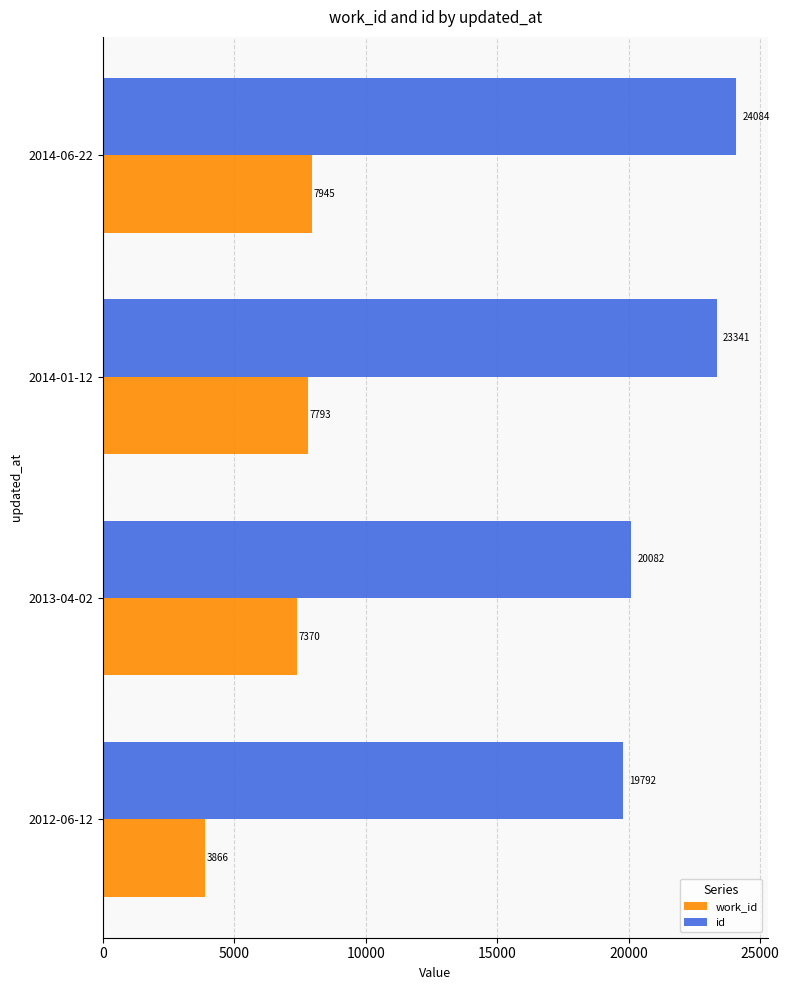

What is the difference between the highest and lowest values at 2012-06-12?

15926